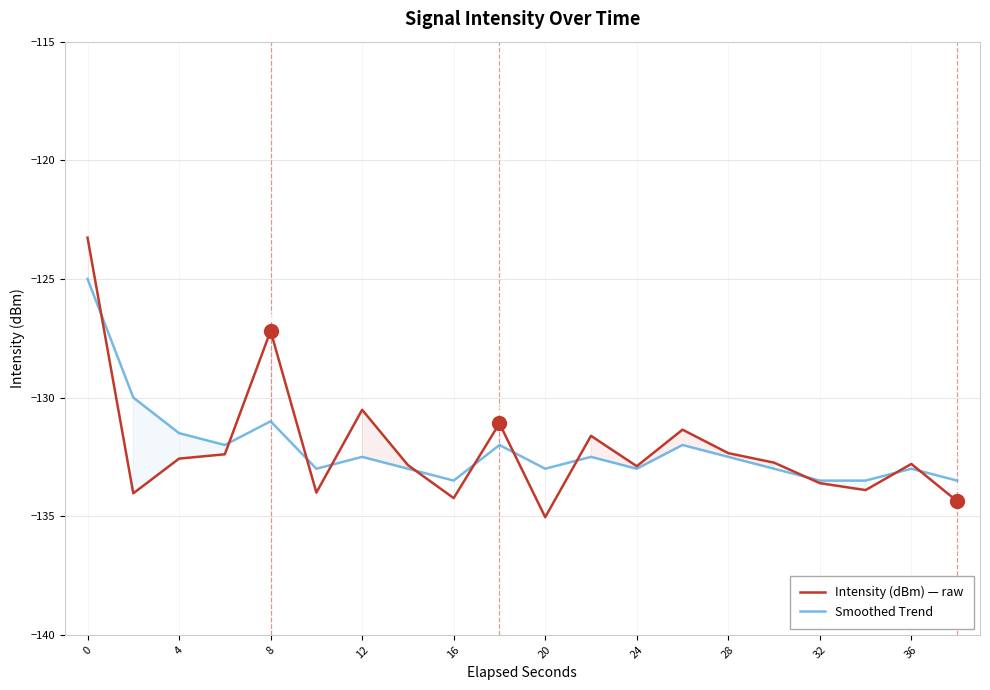

True or false: Intensity (dBm) — raw has a value of -135.0 at 20.

True